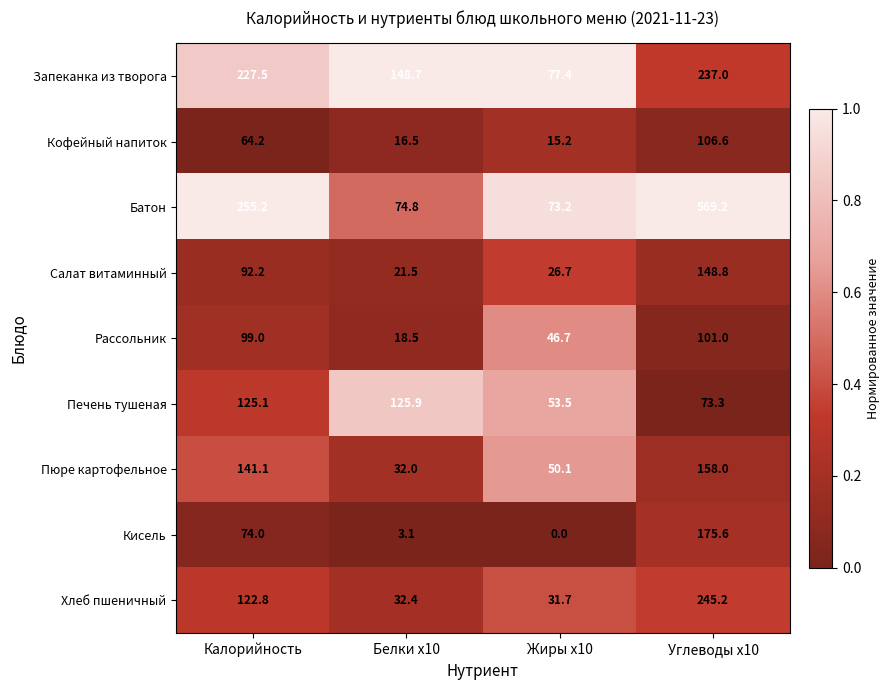

What is the difference between the highest and lowest values at Жиры x10?

77.4